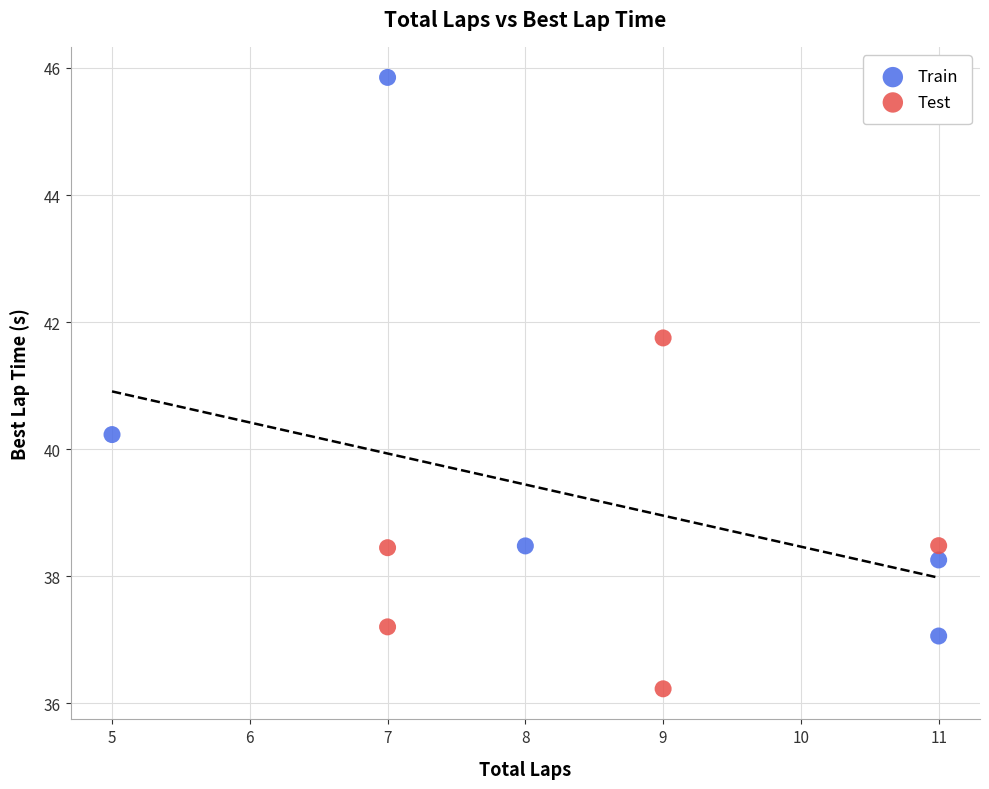

What are all the series names shown in the legend?

Train, Test